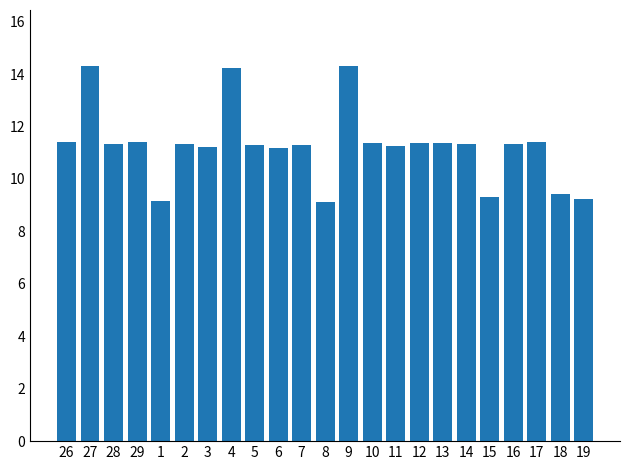

What is the value of the 4th bar from the left?

11.4